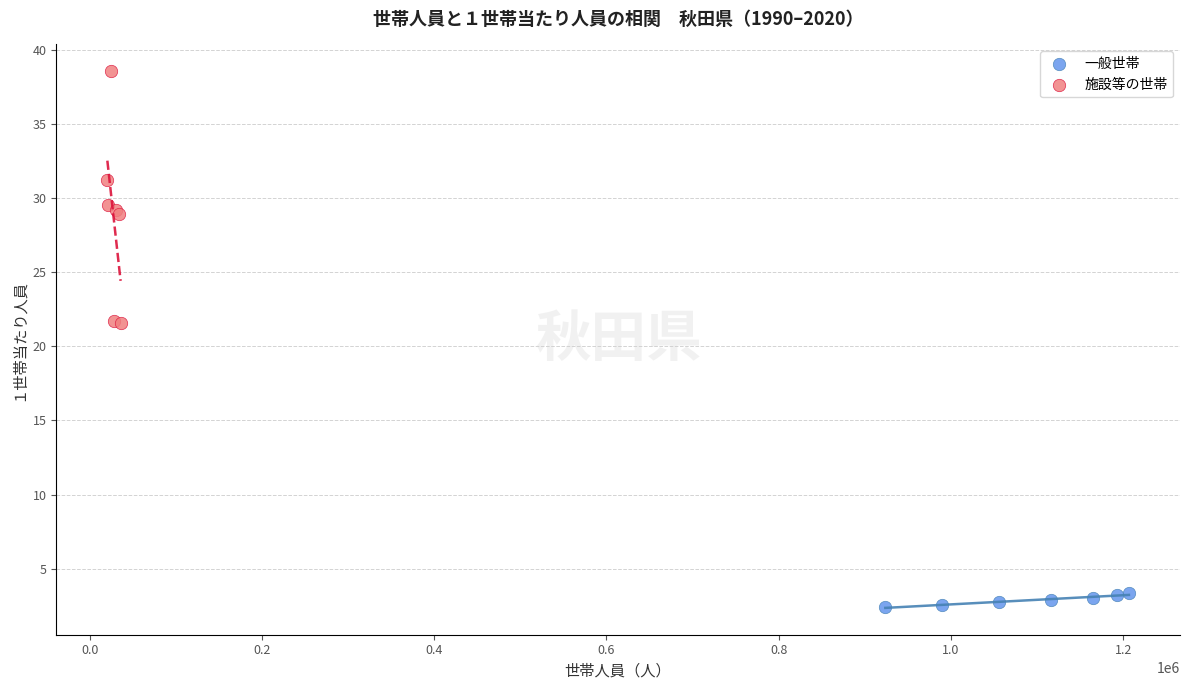

Which series reaches the maximum Y coordinate?

施設等の世帯